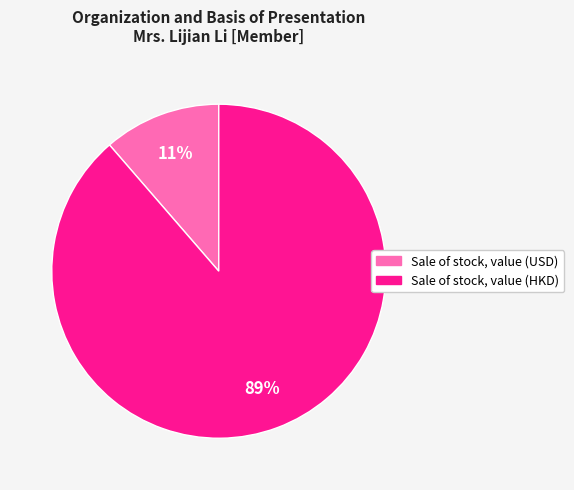

The Sale of stock, value (HKD) slice represents 89% of the pie. True or false?

True